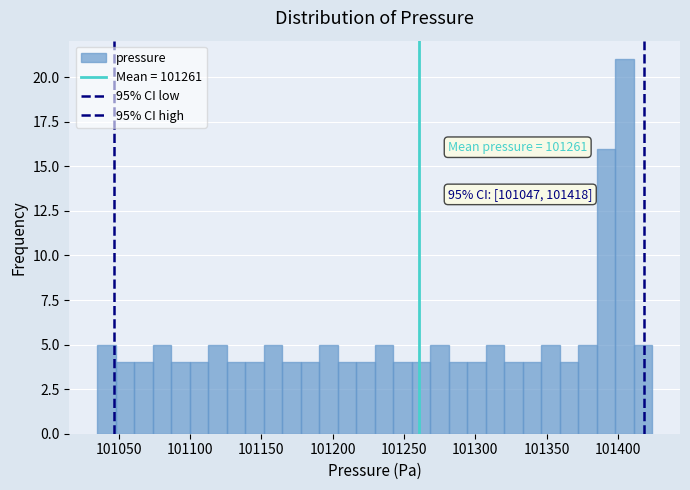

Read against the x-axis, roughly where is the centre of the tallest bar?

101405